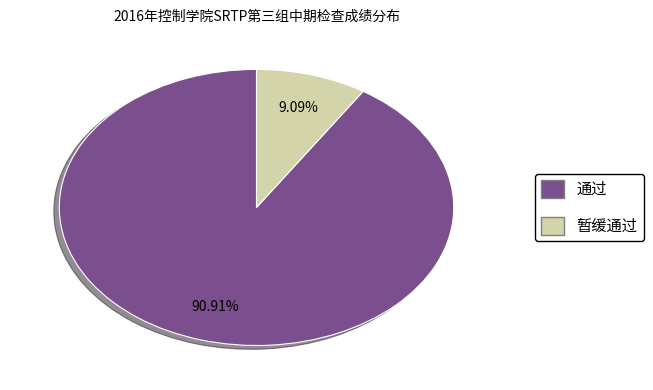

Is it true that 通过 is 91% of the pie?

True